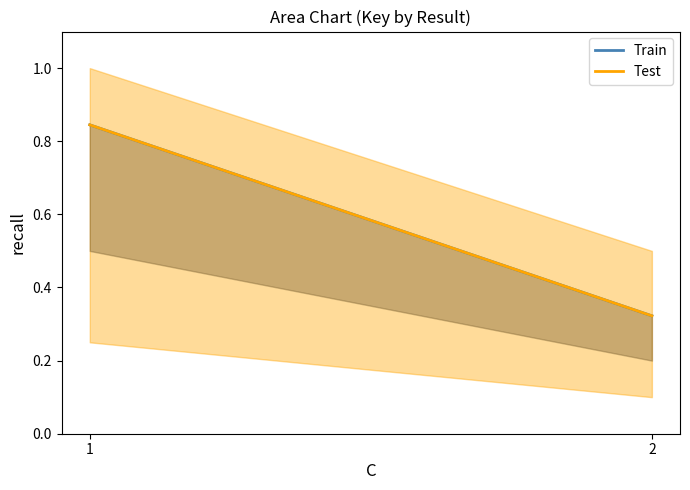

At 1, list the series in order from largest to smallest.

Train, Test